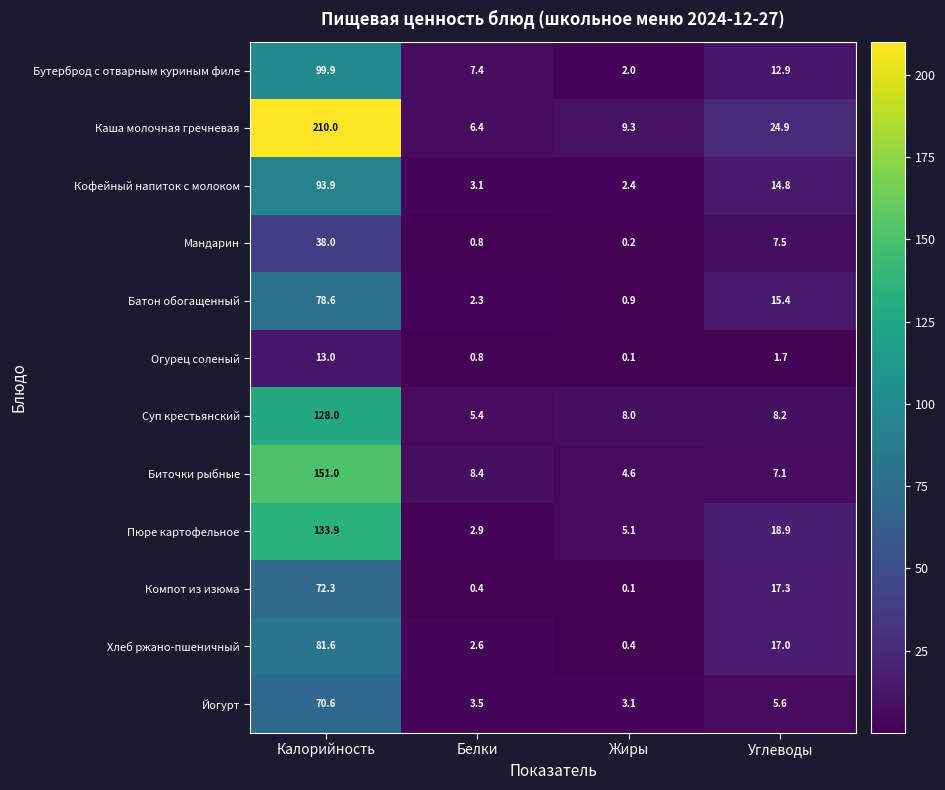

Which label corresponds to the largest value in the chart?

Калорийность